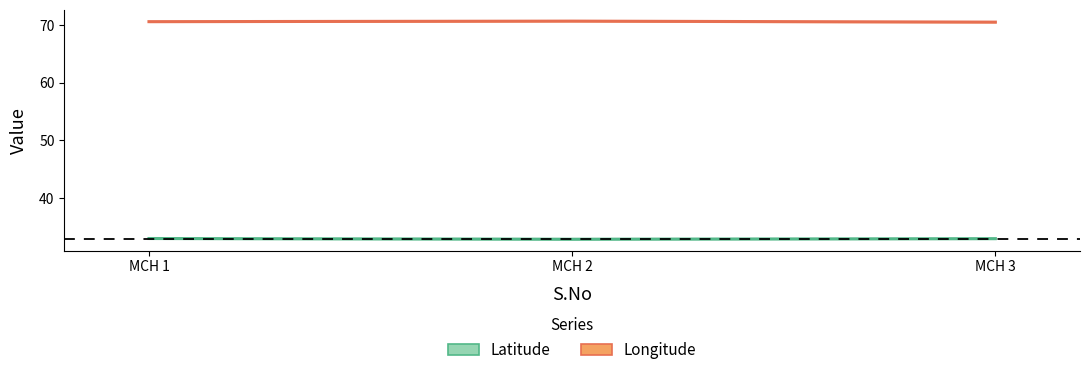

At which label is Latitude closest to 32?

MCH 2